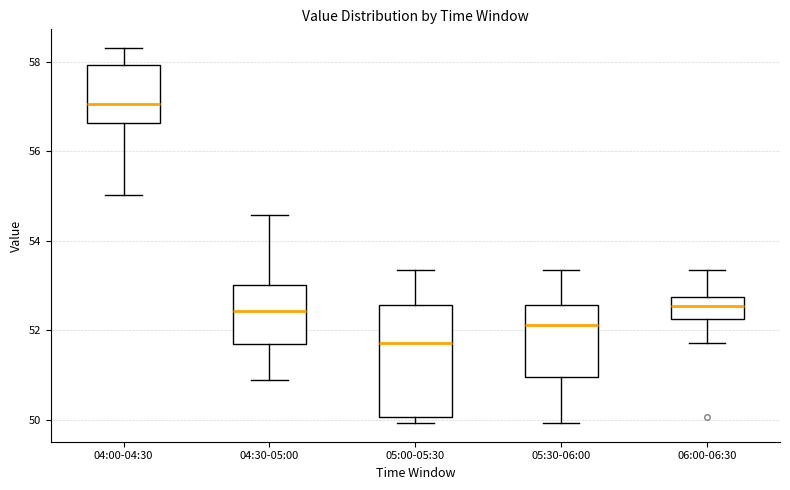

Which box has the lowest median line?

05:00-05:30